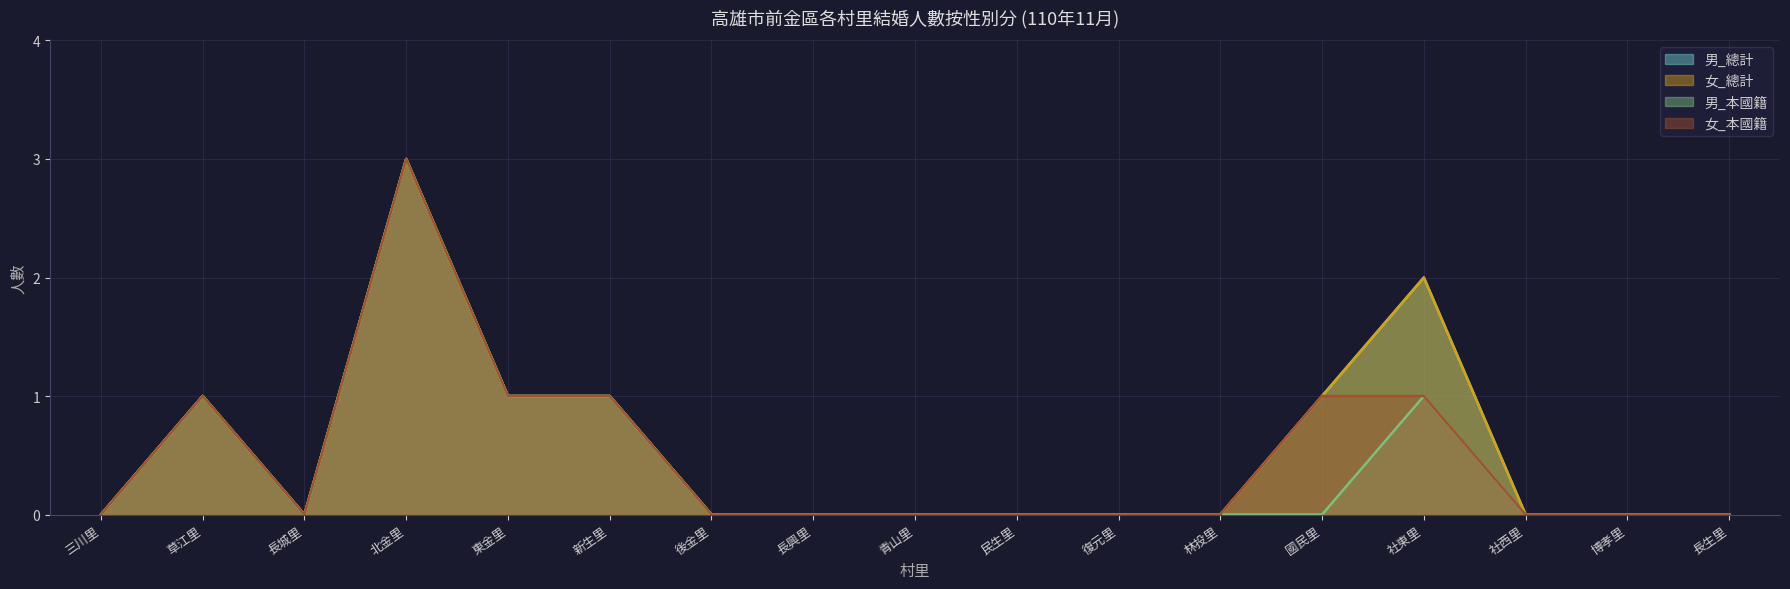

Reading left to right, what are all the values shown in this chart?

男_總計: 三川里=0	草江里=1	長城里=0	北金里=3	東金里=1	新生里=1	後金里=0	長興里=0	青山里=0	民生里=0	復元里=0	林投里=0	國民里=1	社東里=2	社西里=0	博孝里=0	長生里=0
女_總計: 三川里=0	草江里=1	長城里=0	北金里=3	東金里=1	新生里=1	後金里=0	長興里=0	青山里=0	民生里=0	復元里=0	林投里=0	國民里=1	社東里=2	社西里=0	博孝里=0	長生里=0
男_本國籍: 三川里=0	草江里=1	長城里=0	北金里=3	東金里=1	新生里=1	後金里=0	長興里=0	青山里=0	民生里=0	復元里=0	林投里=0	國民里=0	社東里=1	社西里=0	博孝里=0	長生里=0
女_本國籍: 三川里=0	草江里=1	長城里=0	北金里=3	東金里=1	新生里=1	後金里=0	長興里=0	青山里=0	民生里=0	復元里=0	林投里=0	國民里=1	社東里=1	社西里=0	博孝里=0	長生里=0